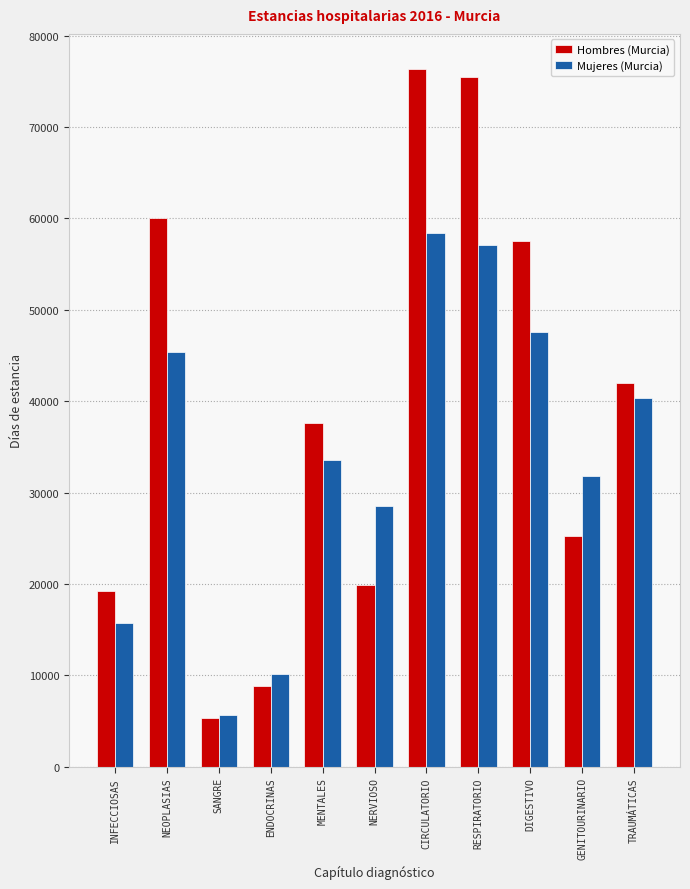

At CIRCULATORIO, list the series in order from smallest to largest.

Mujeres (Murcia), Hombres (Murcia)